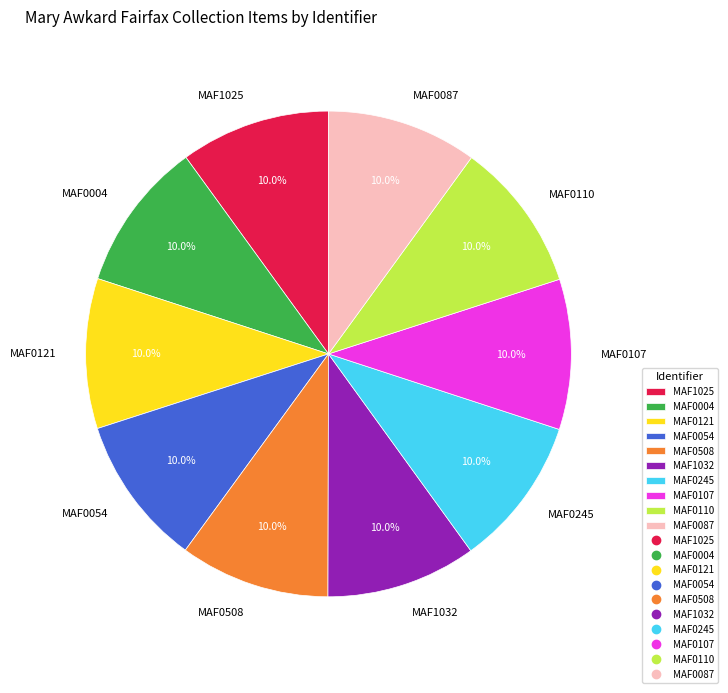

True or false: MAF0110 accounts for 10% of the total.

True